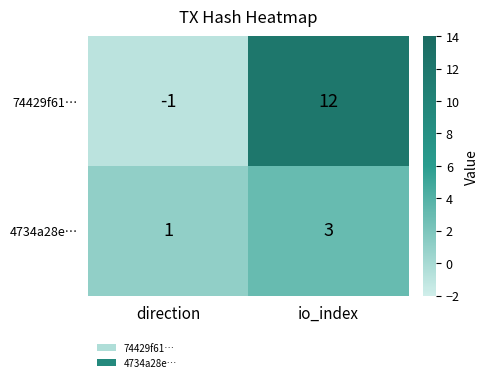

Reading left to right, extract all data points from this chart.

74429f61…: -1	12
4734a28e…: 1	3